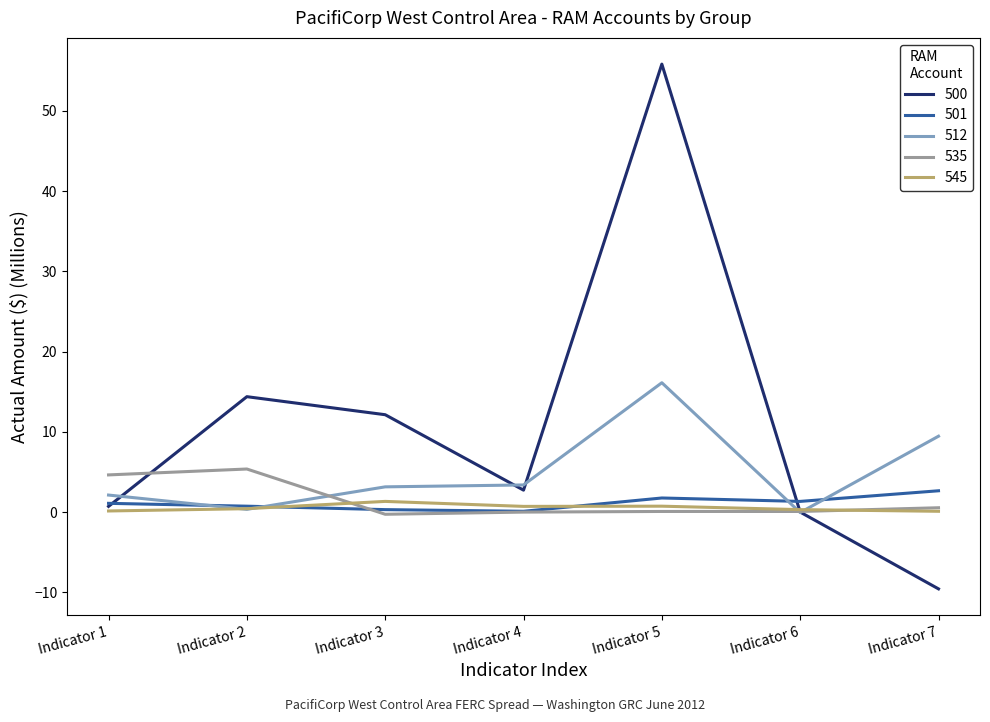

Which series has the largest range (max minus min)?

500